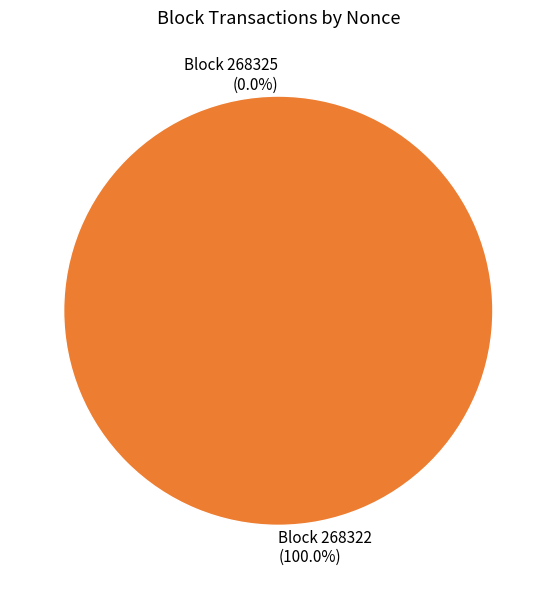

Does any single category account for the majority?

Yes